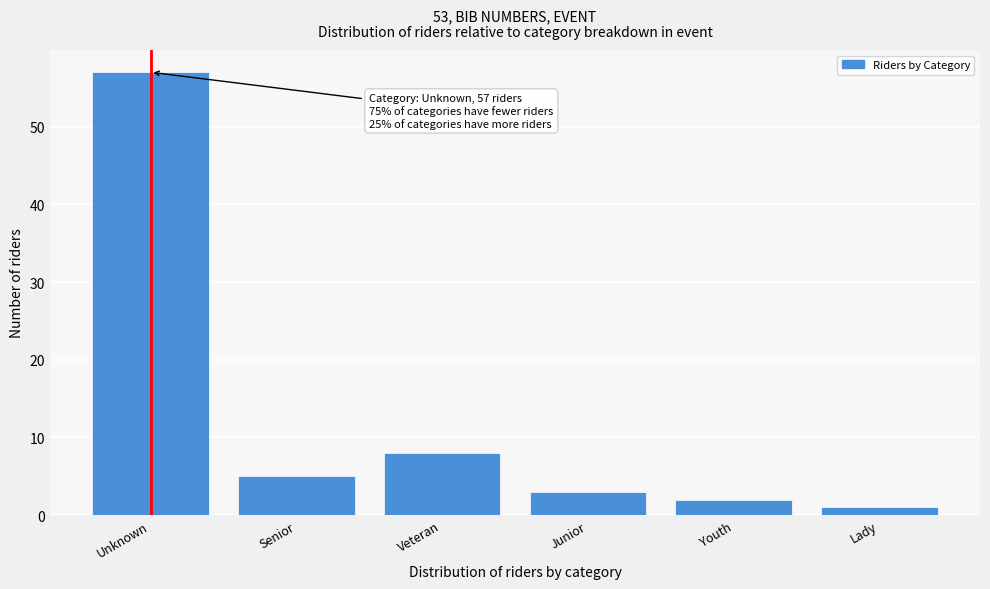

Reading left to right, what are all the values shown in this chart?

57	5	8	3	2	1